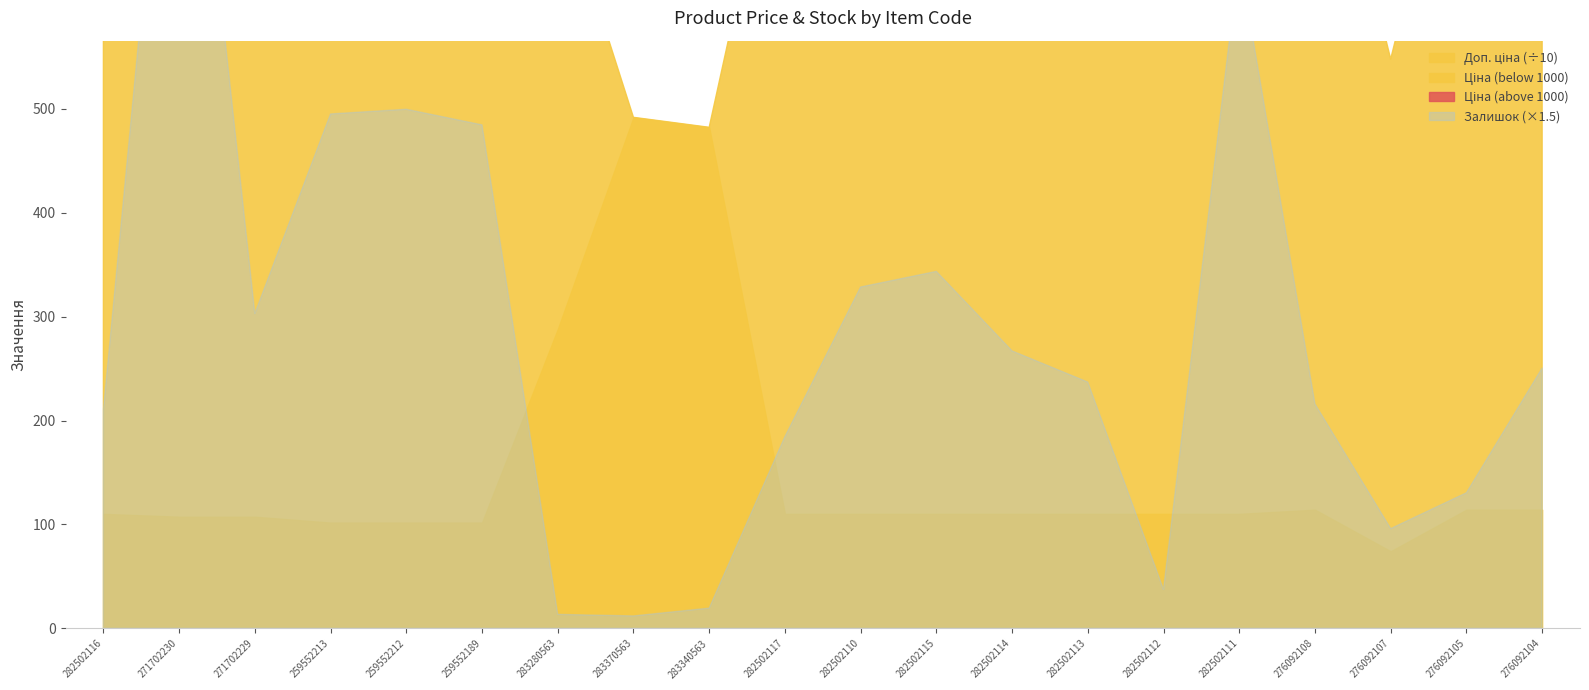

Reading left to right, transcribe all the data shown in this chart.

Ціна: 813.0	586.0	586.0	689.1	689.1	689.1	719.6	491.7	482.1	813.0	813.0	813.0	813.0	813.0	813.0	813.0	842.8	547.8	842.8	842.8
Доп. ціна: 1101.8	1074.5	1074.5	1017.8	1017.8	1017.8	2878.5	4917.4	4821.4	1101.8	1101.8	1101.8	1101.8	1101.8	1101.8	1101.8	1142.1	742.0	1142.1	1142.1
Залишок: 140.0	649.0	202.0	330.0	333.0	323.0	9.0	8.0	13.0	123.0	219.0	229.0	178.0	158.0	25.0	430.0	144.0	64.0	87.0	167.0